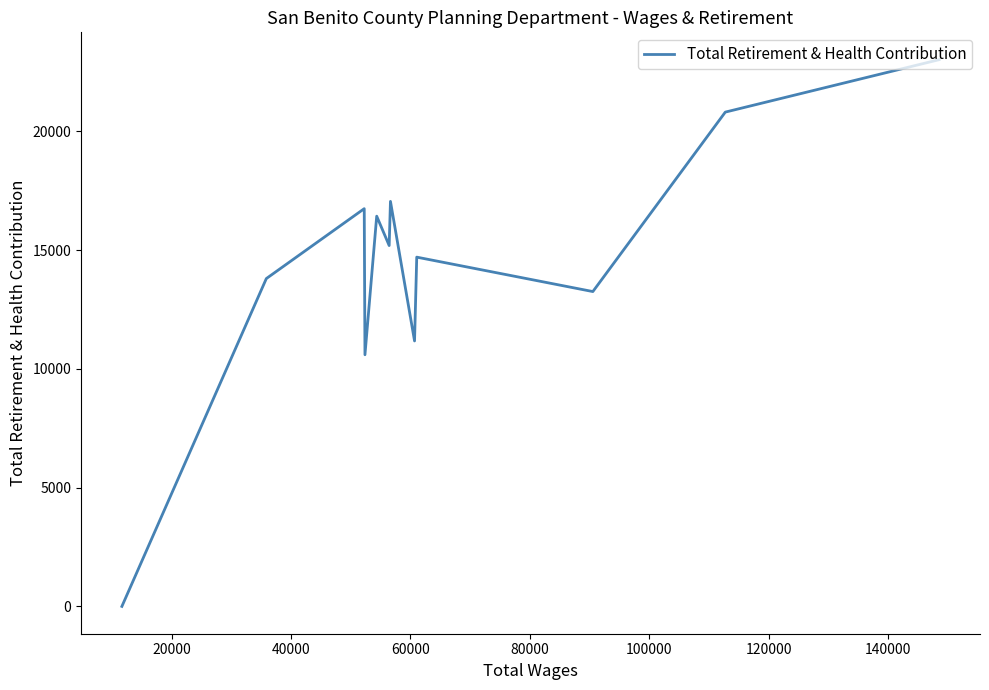

How many data points are above 15193?

5